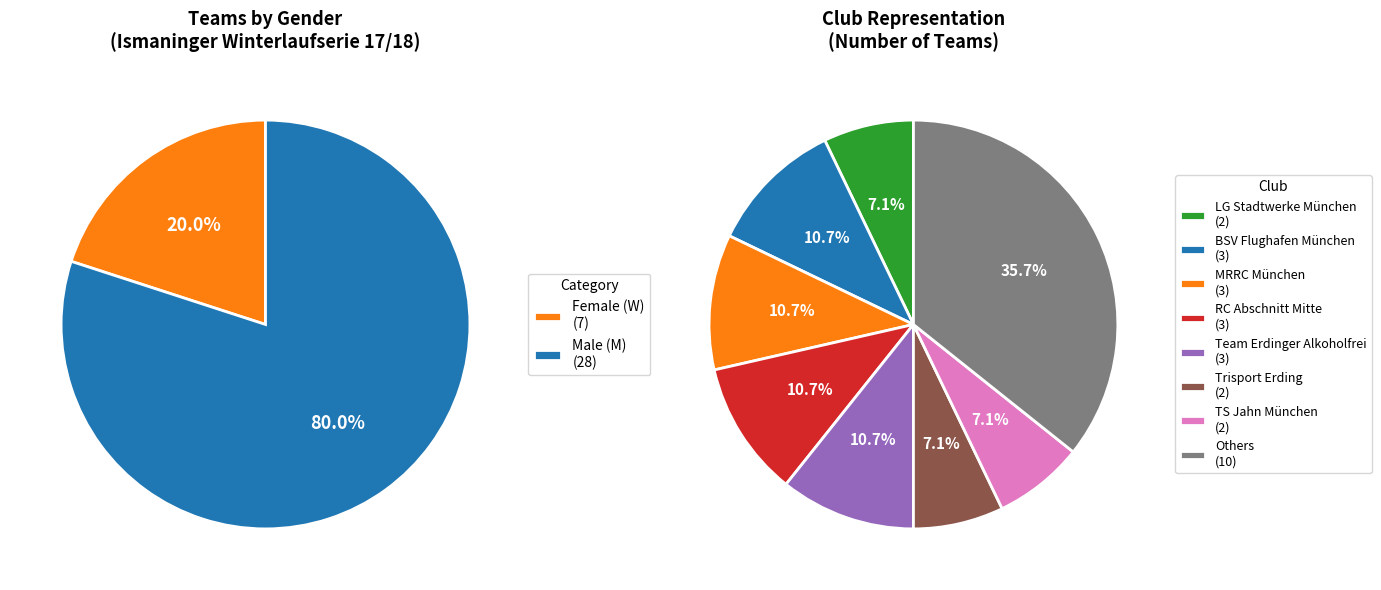

To the nearest percent, what is the difference between the largest and smallest slice percentages?

60%